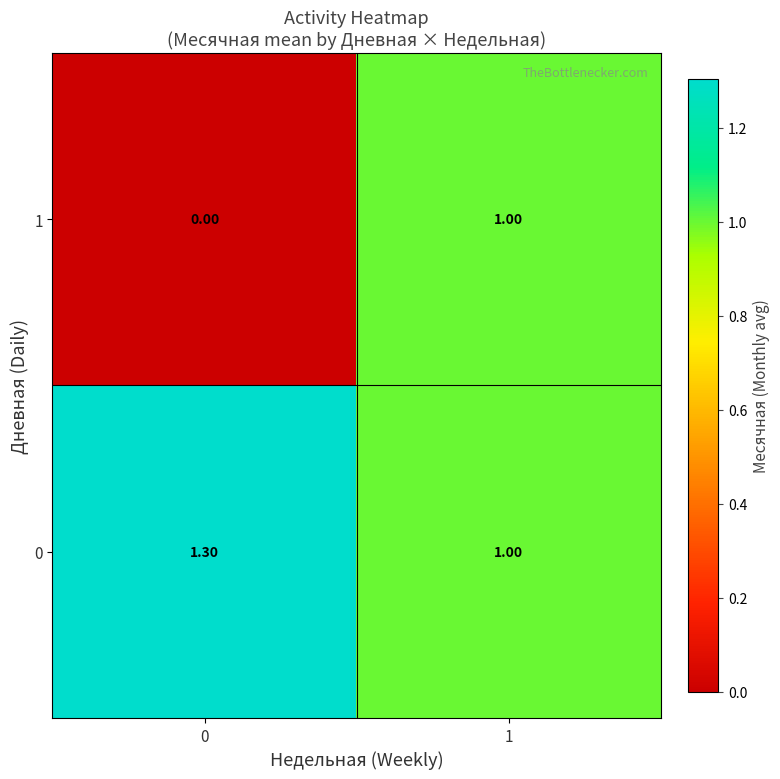

Which series has the widest spread of values?

1